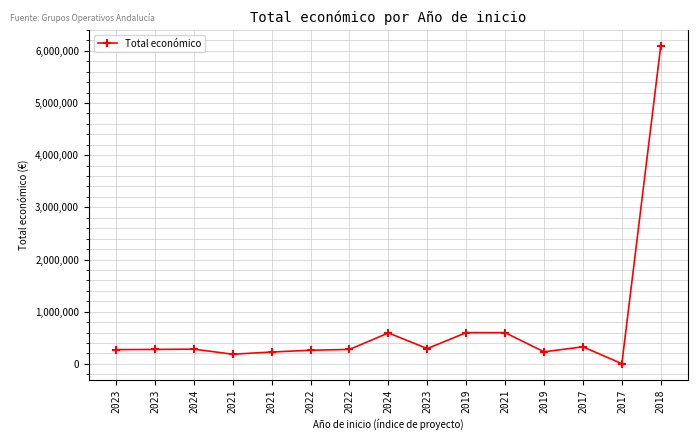

What is the average value?

702508